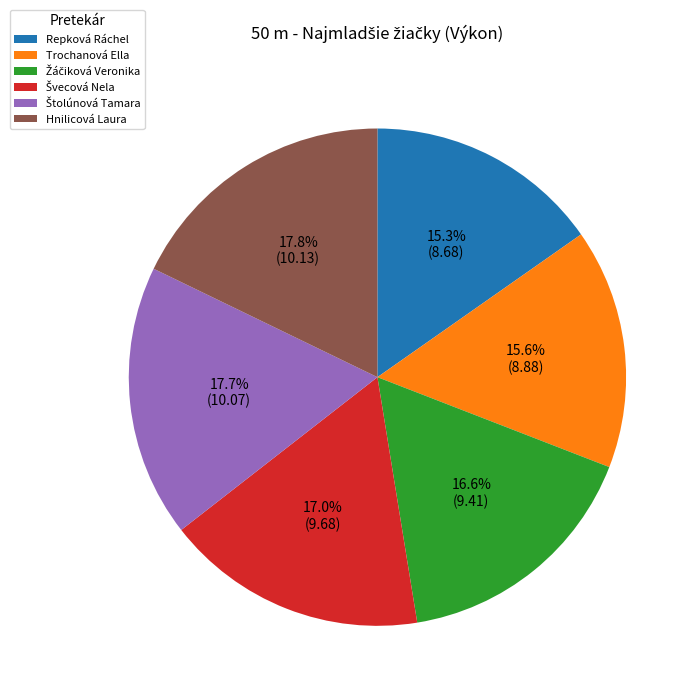

Approximately how many times larger is the value at Repková Ráchel compared to Hnilicová Laura?

0.9